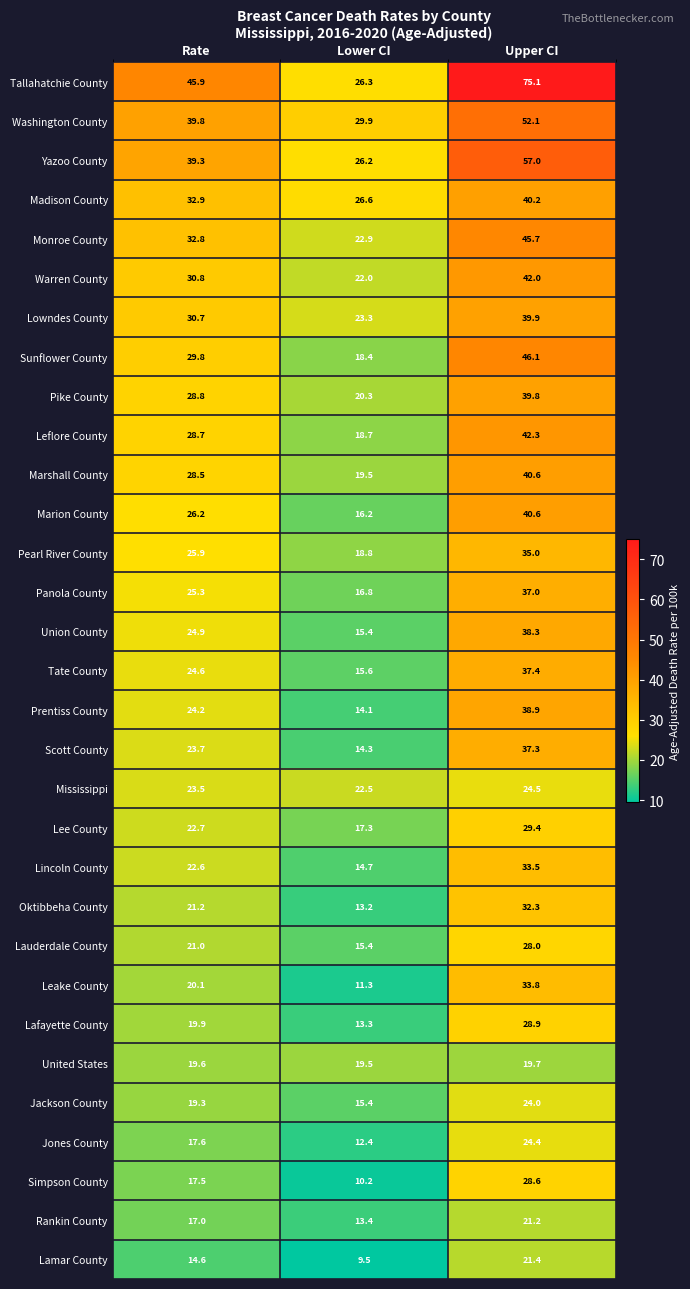

True or false: Panola County has a value of 50.8 at Upper CI.

False